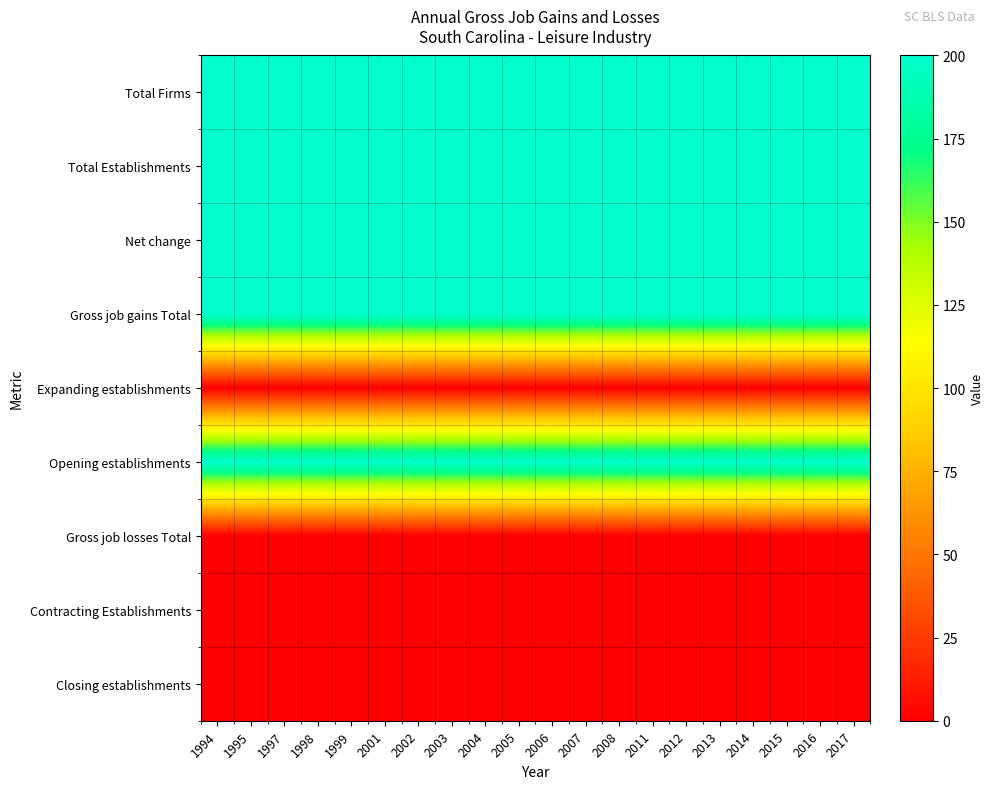

What is the spread (max minus min) of values at 2002?

200